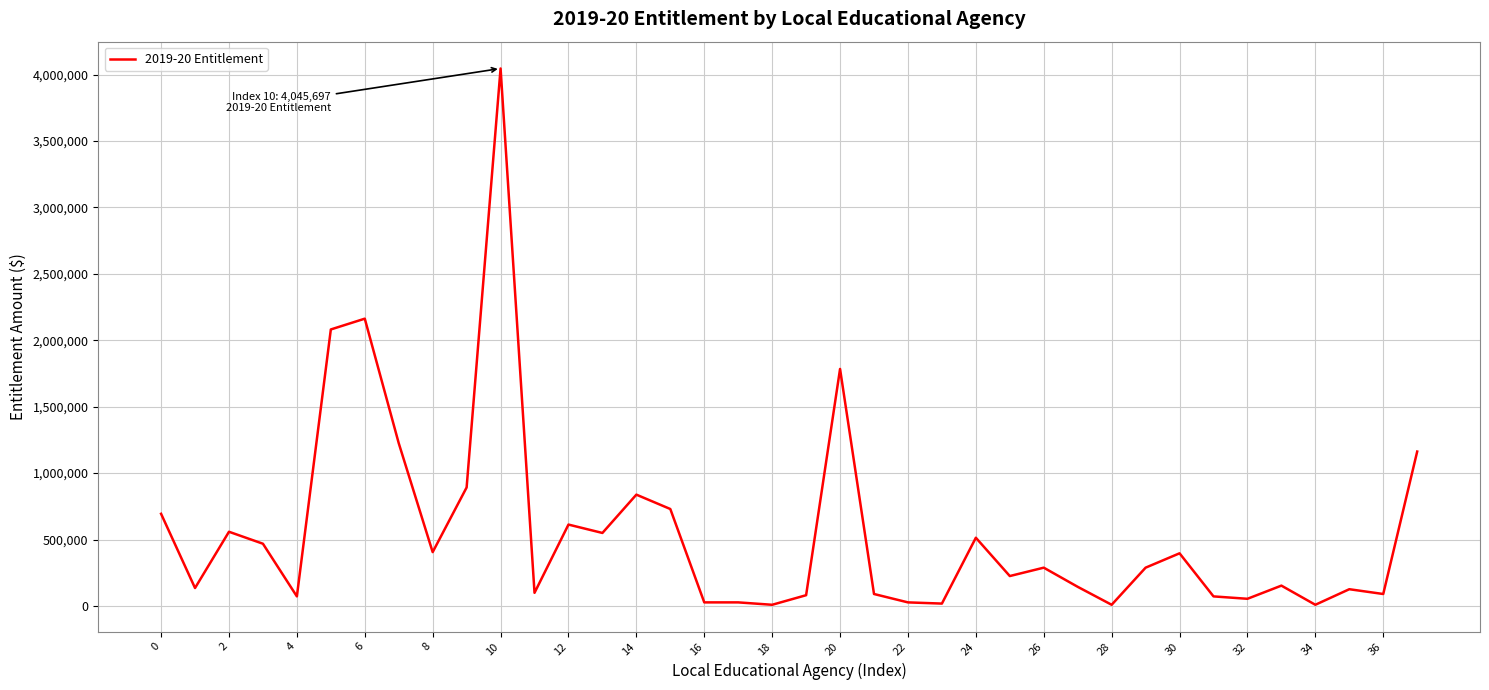

What is the greatest value displayed?

4045697